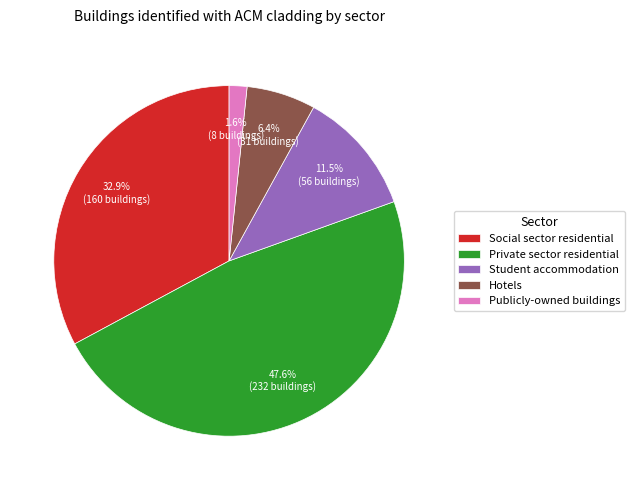

To the nearest percent, what is the difference between the Student accommodation and Private sector residential slice percentages?

36%